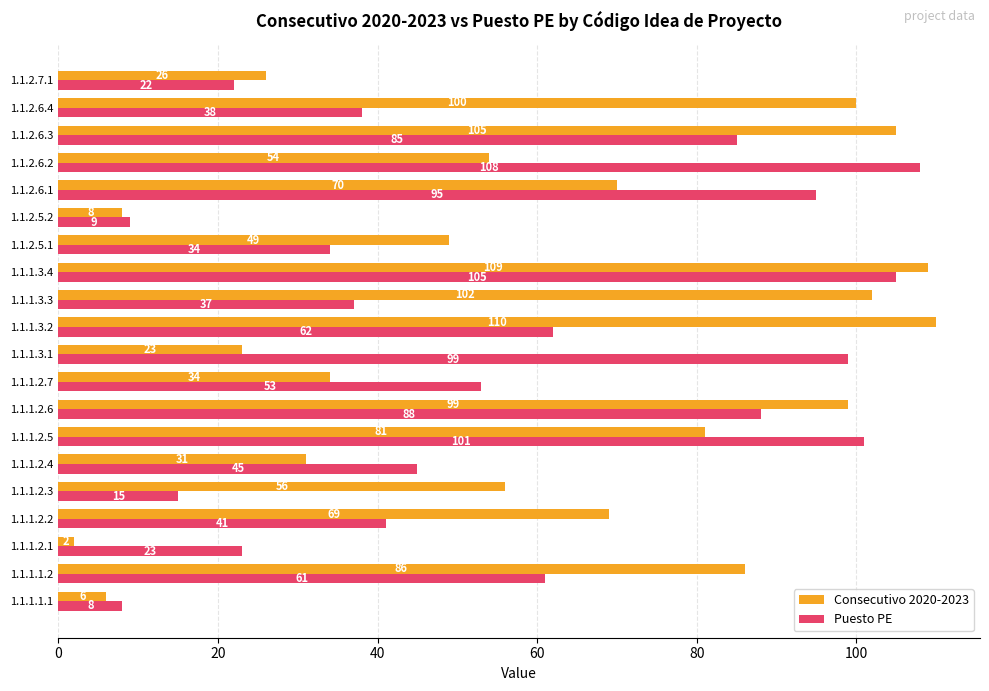

Which series has the widest spread of values?

Consecutivo 2020-2023